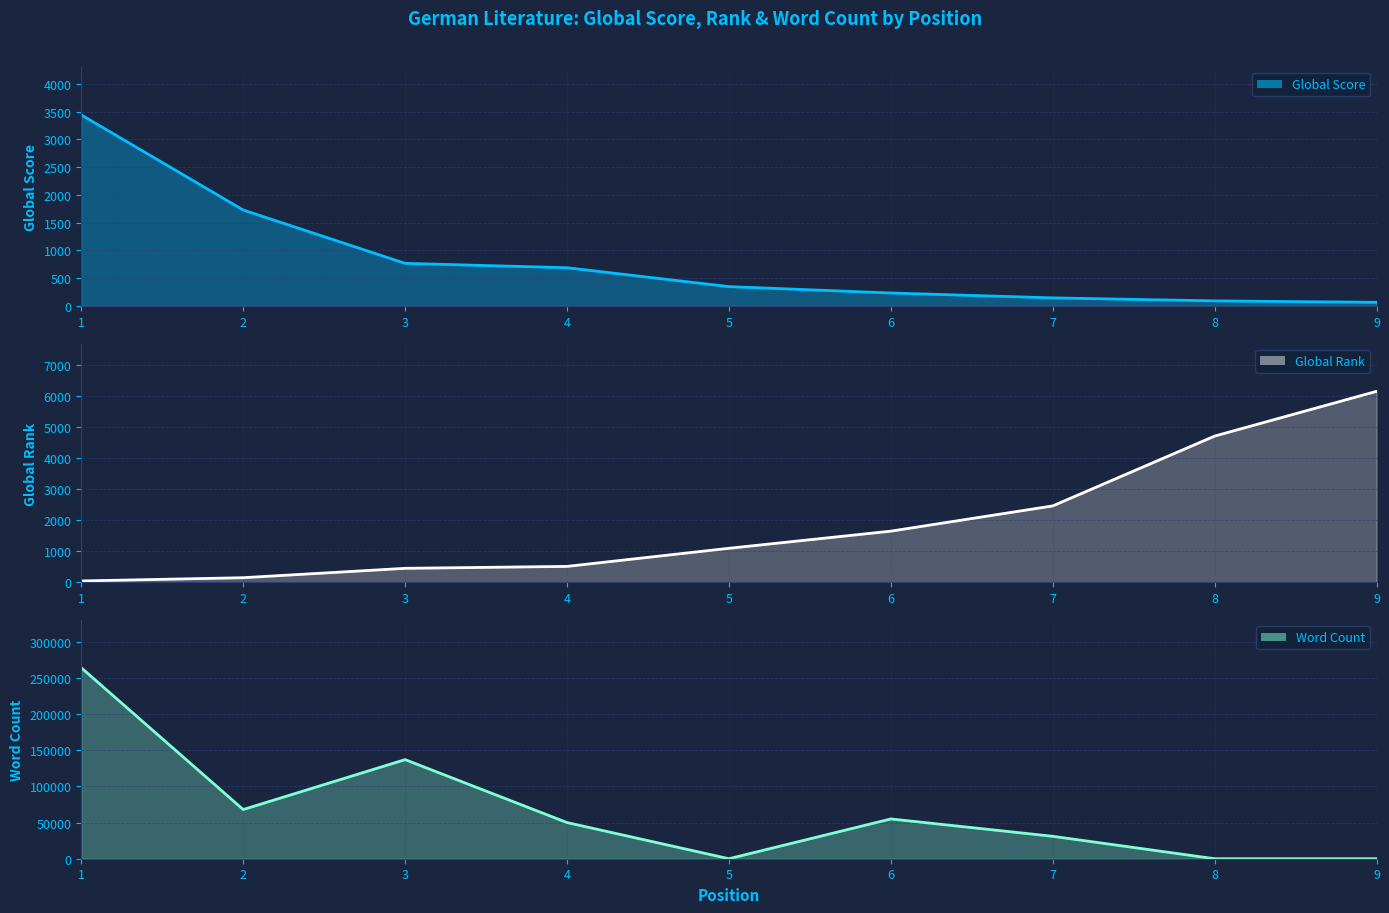

What is the approximate value at 4, to the nearest 100?

700